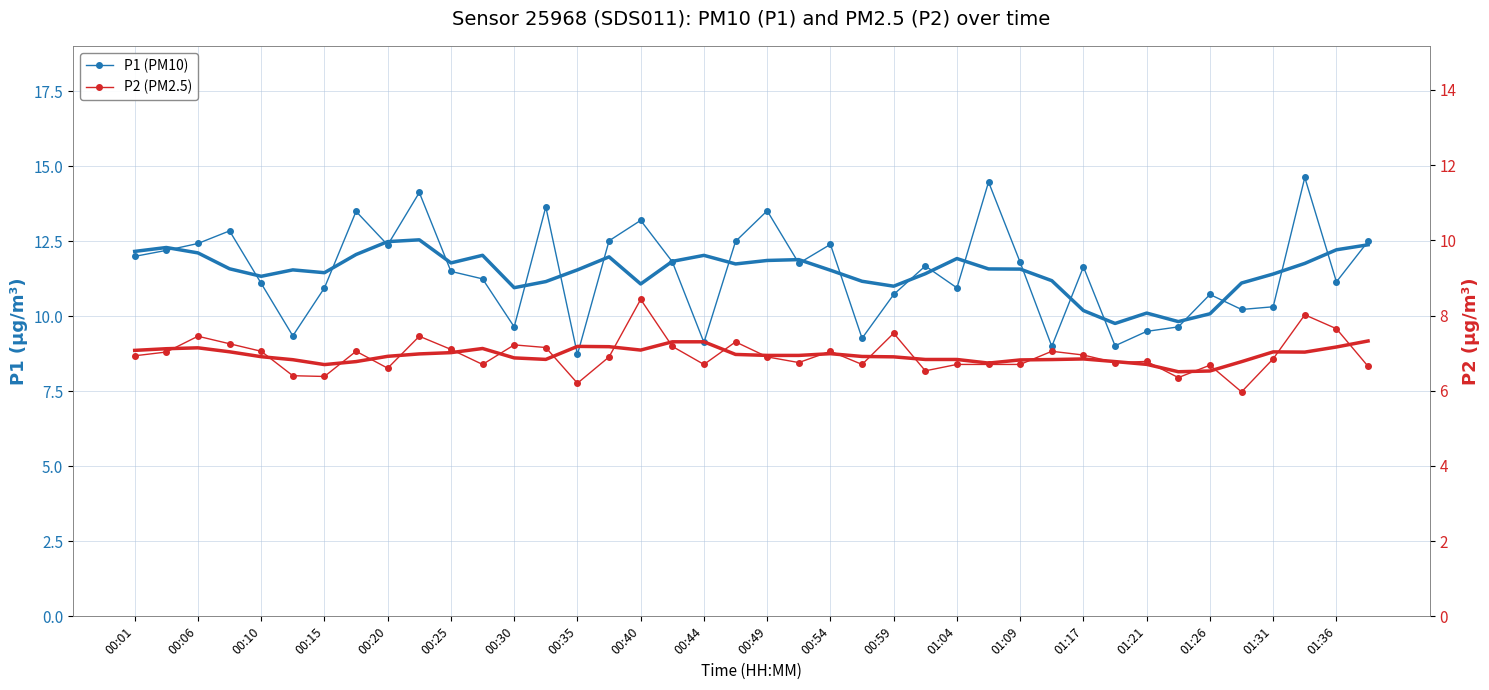

True or false: P2 (PM2.5) and P1 (PM10) cross at least once.

False